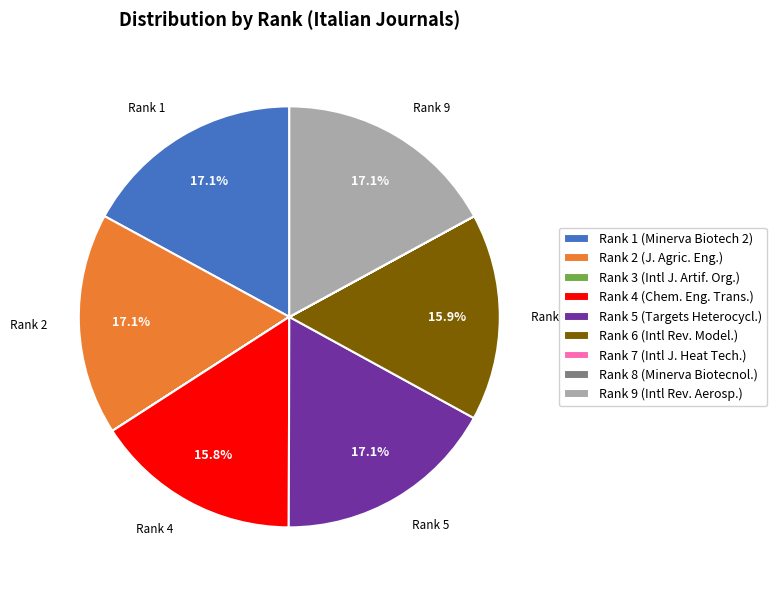

Do Rank 1 and Rank 2 together represent more than half of the pie?

No